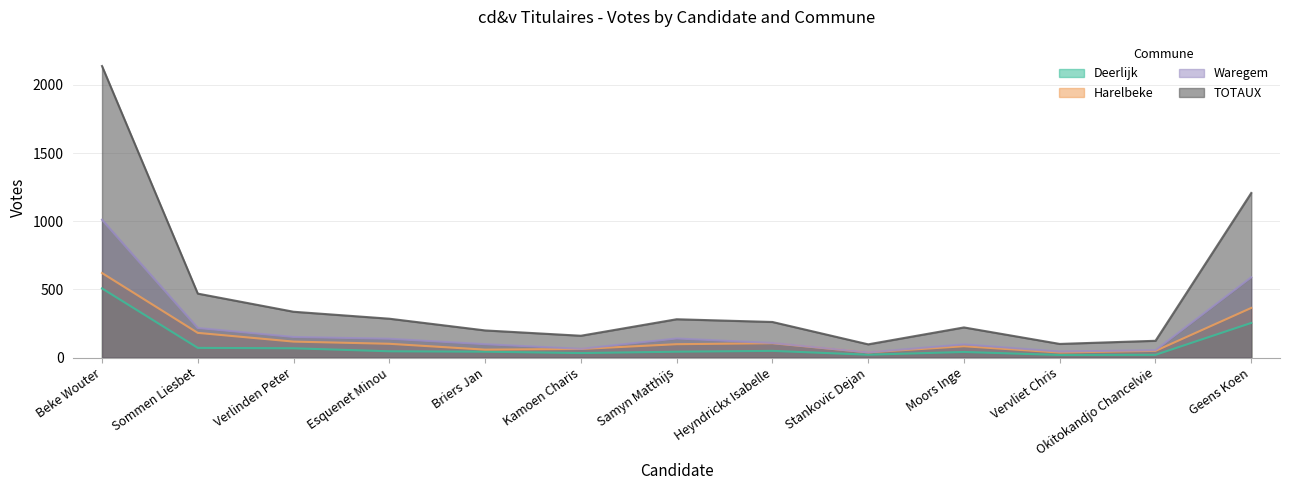

Where is the first local maximum for TOTAUX?

Samyn Matthijs